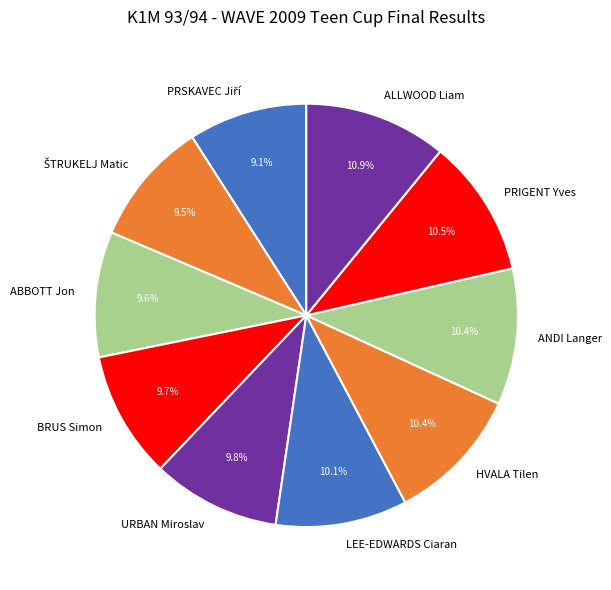

Is ABBOTT Jon the majority of the pie?

No